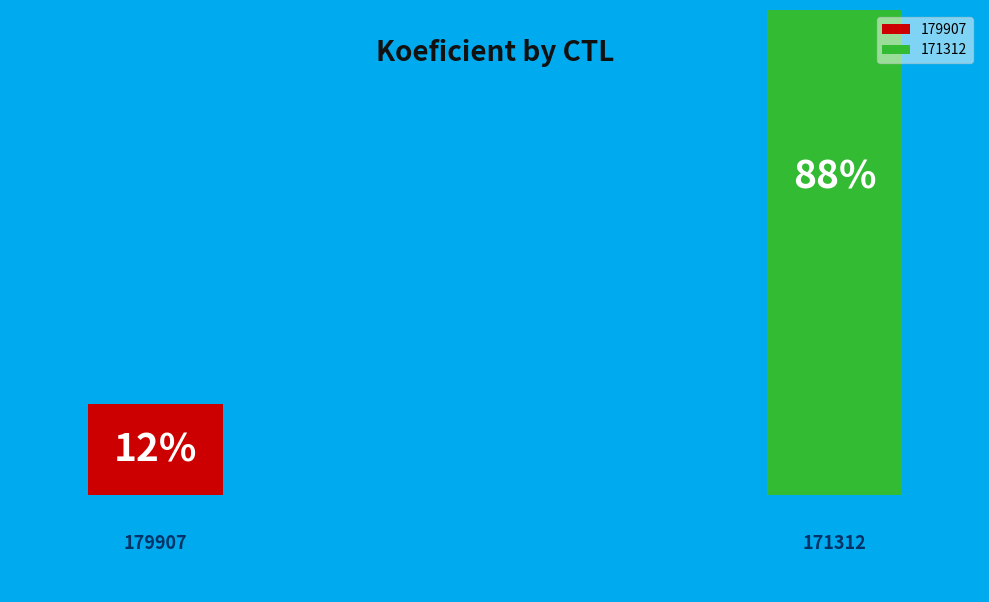

To the nearest percent, what is the combined percentage of 179907 and 171312?

100%